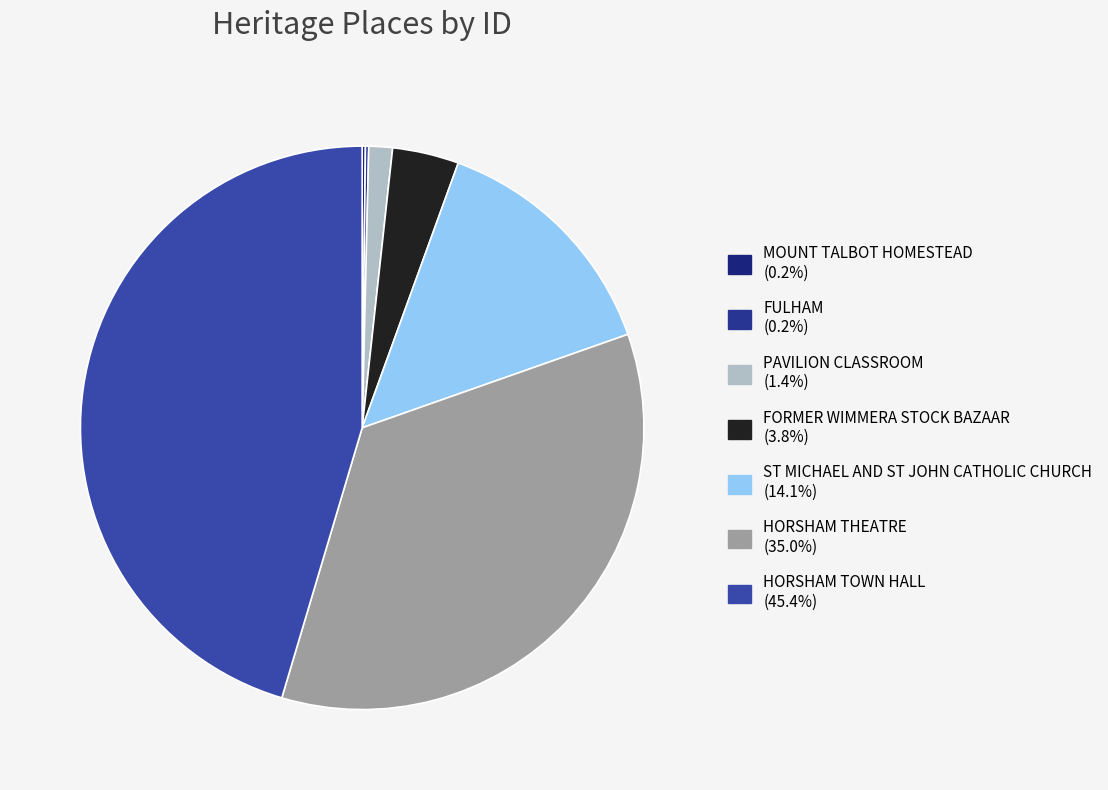

Is MOUNT TALBOT HOMESTEAD the majority of the pie?

No